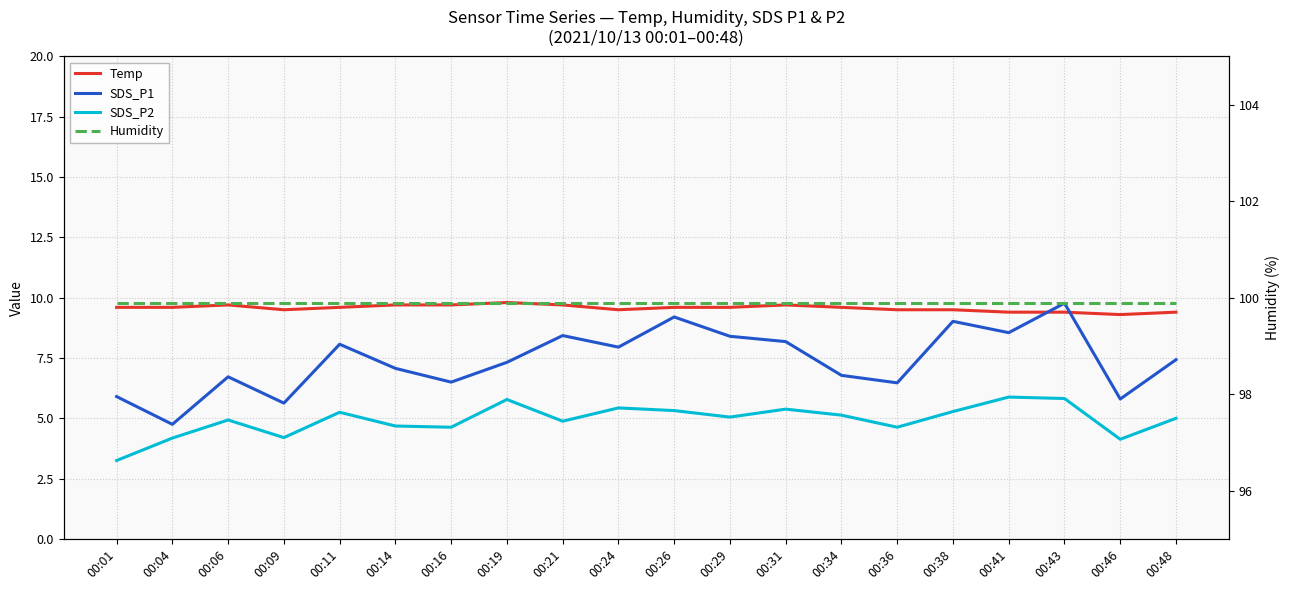

True or false: SDS_P2 and Temp cross at least once.

False